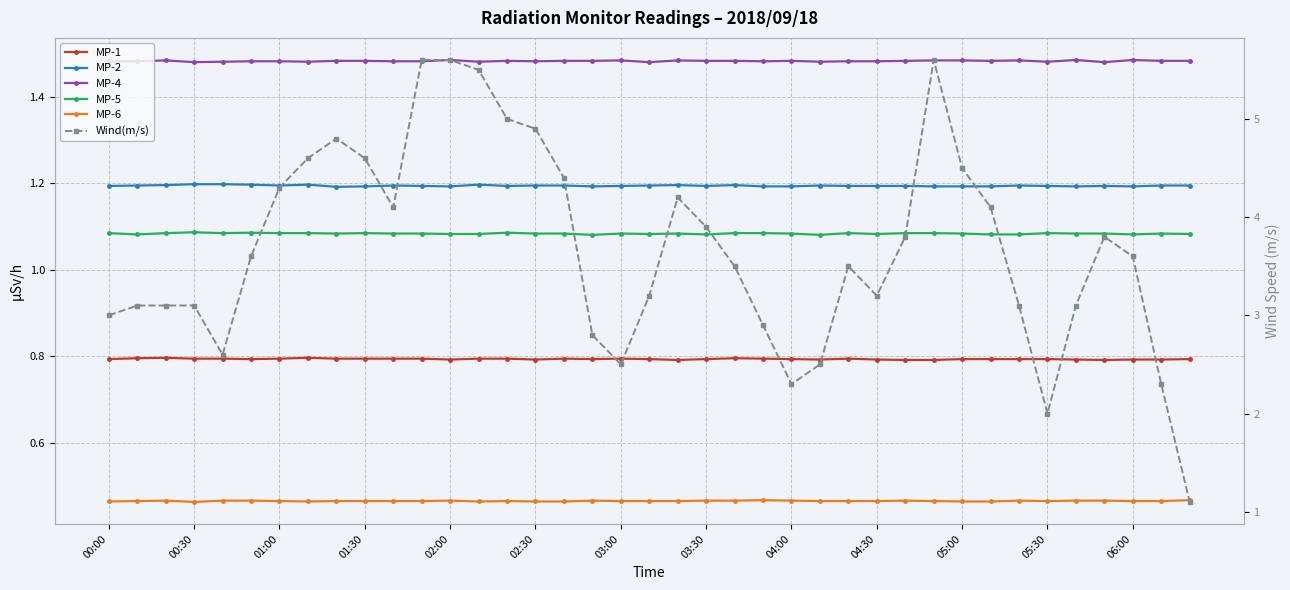

What is the smallest value displayed?

0.5